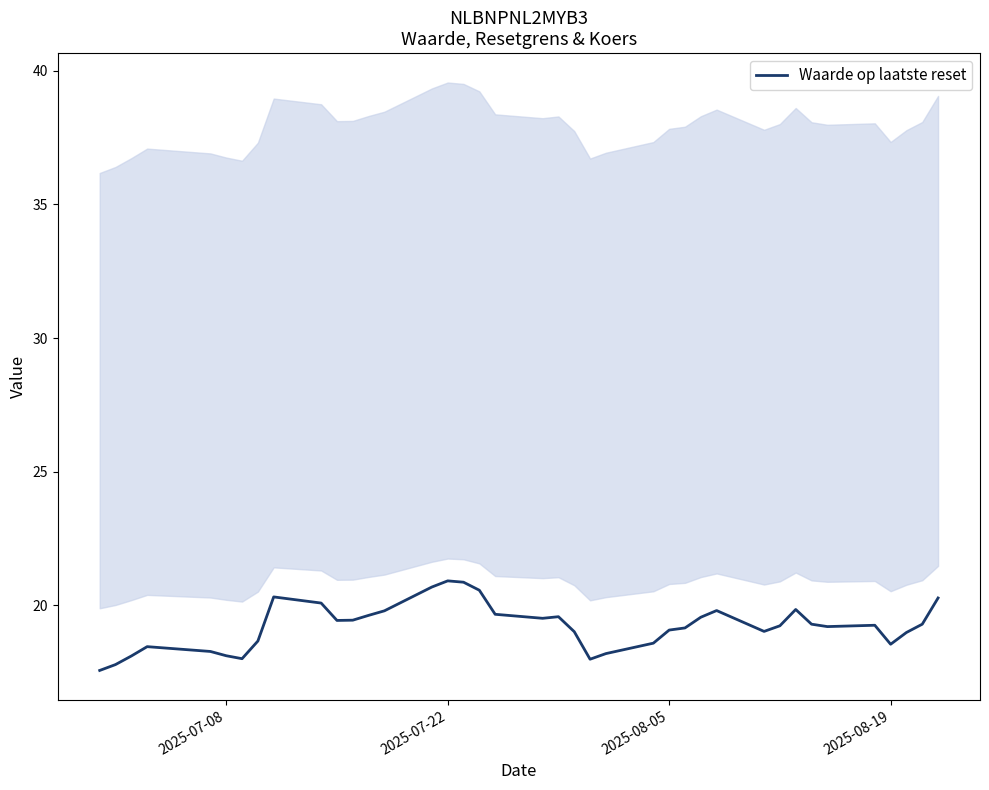

The value of Waarde op laatste reset at 2025-07-22 is 20.9. True or false?

True